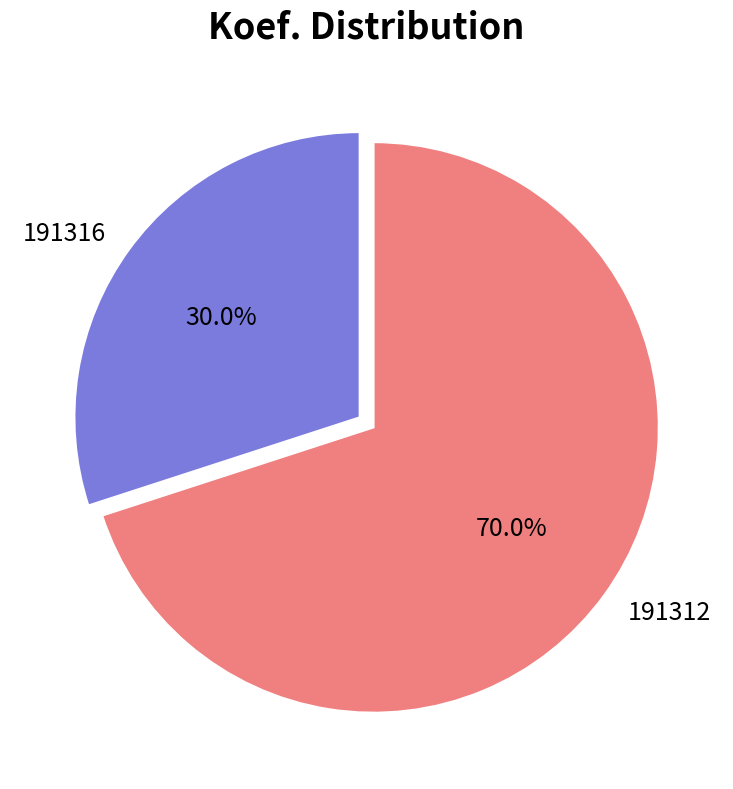

True or false: 191312 accounts for 70% of the total.

True